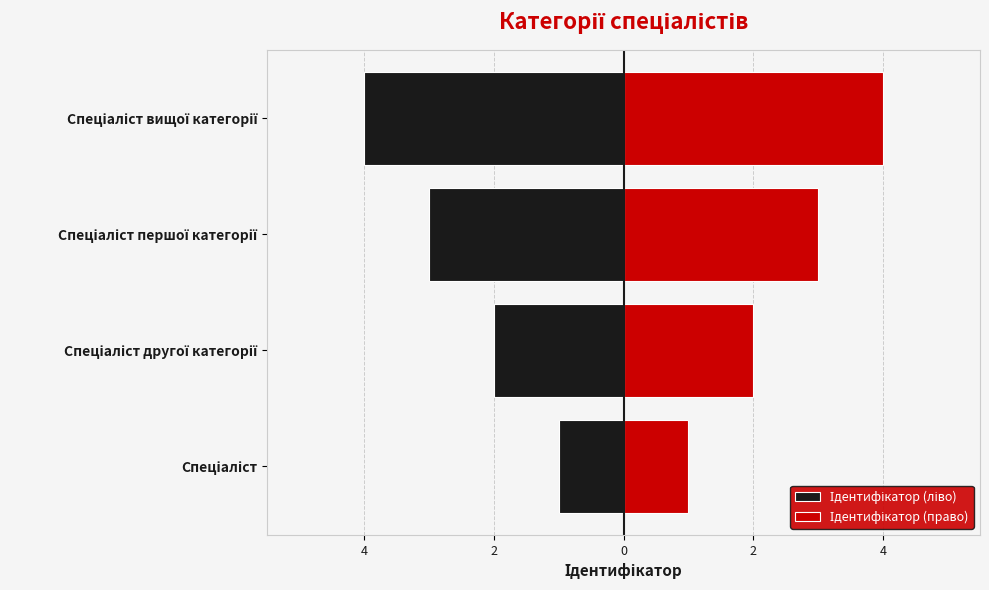

Is it true that Ідентифікатор (ліво) equals -3 at Спеціаліст першої категорії?

True